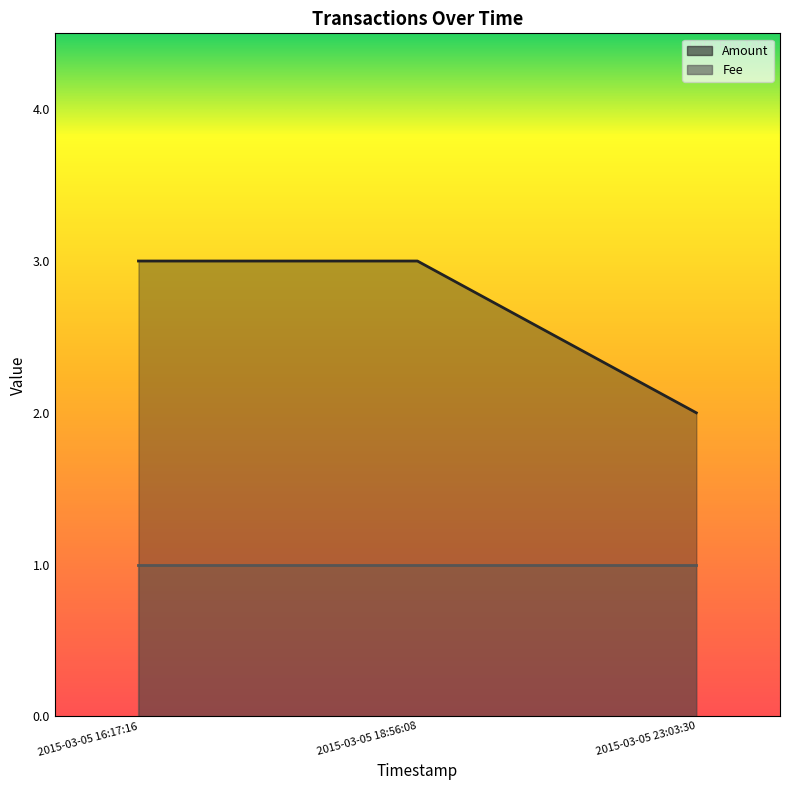

The chart shows a value of 3 at 2015-03-05 23:03:30. True or false?

False